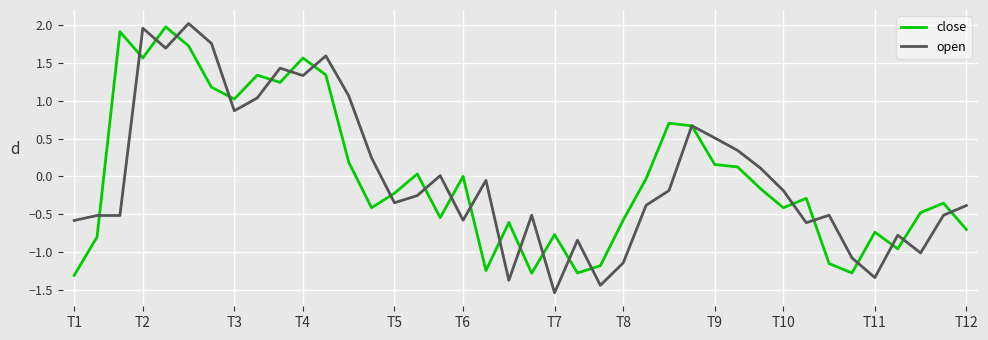

Which series has the largest range (max minus min)?

open